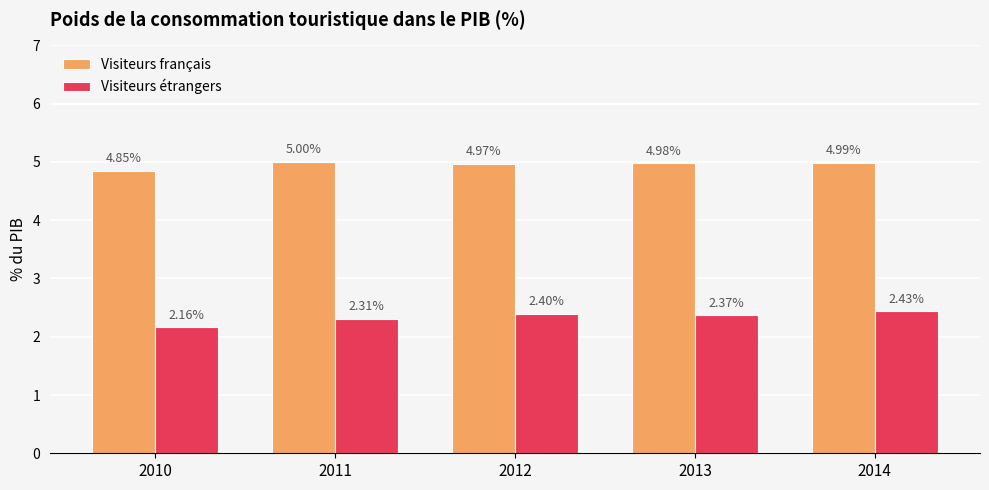

Between 2012 and 2014, which series saw the biggest shift?

Visiteurs étrangers